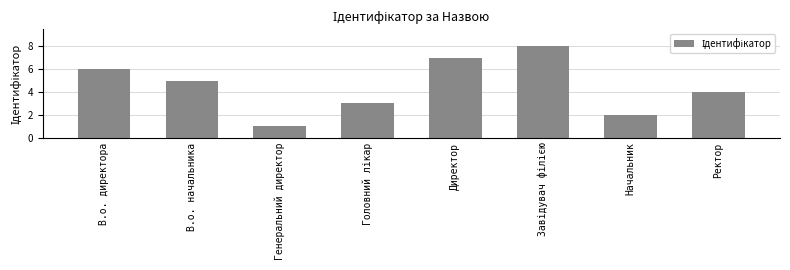

What value does the data have at Директор?

7